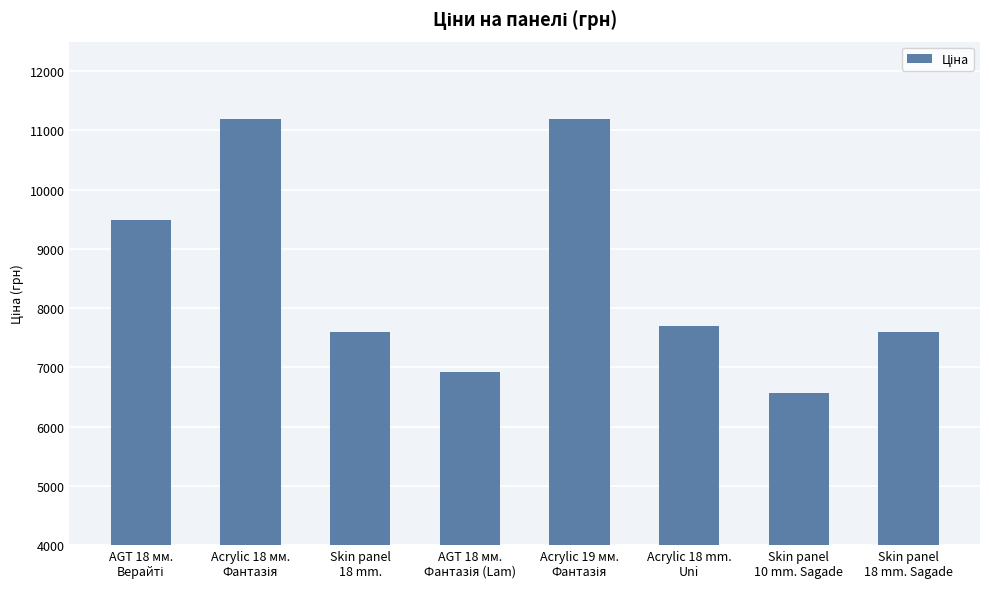

What is the sum of all values?

68237.0